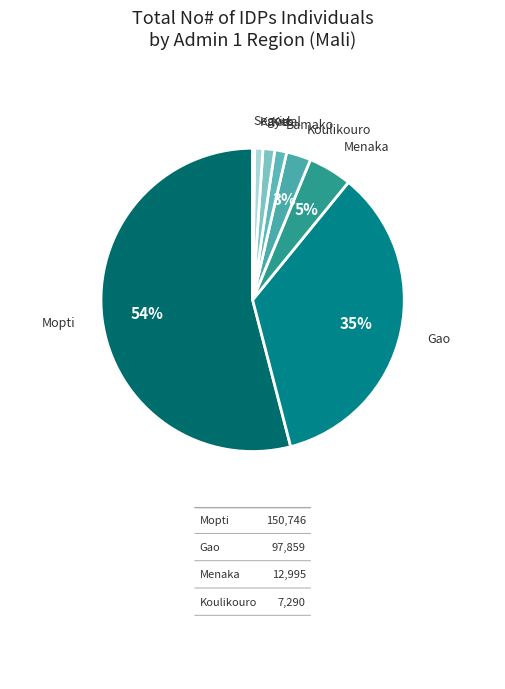

Combined, do Mopti and Kidal account for over 50%?

Yes